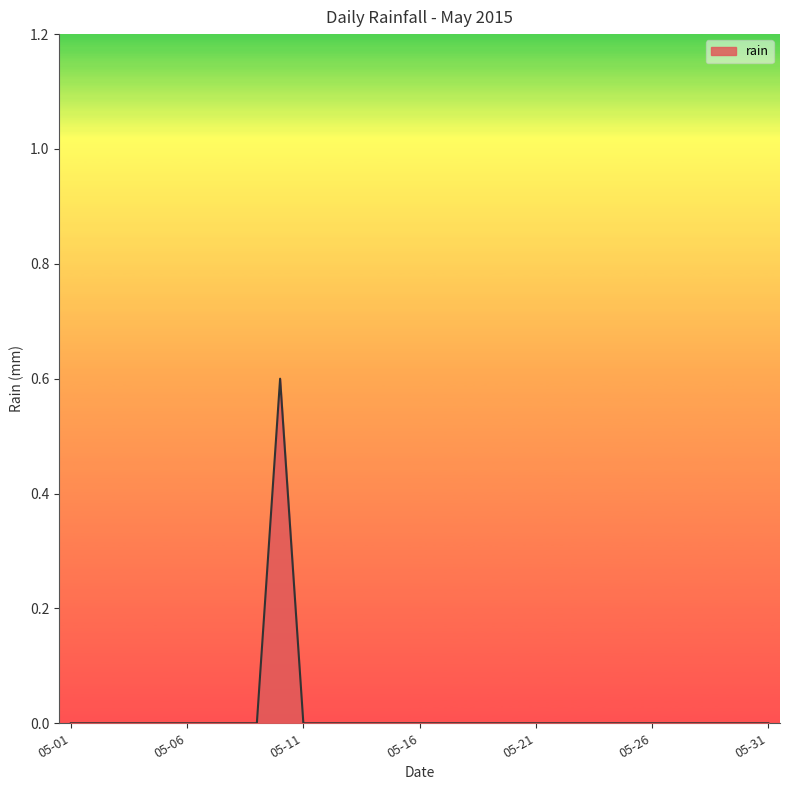

What is the maximum value shown in the chart?

0.6